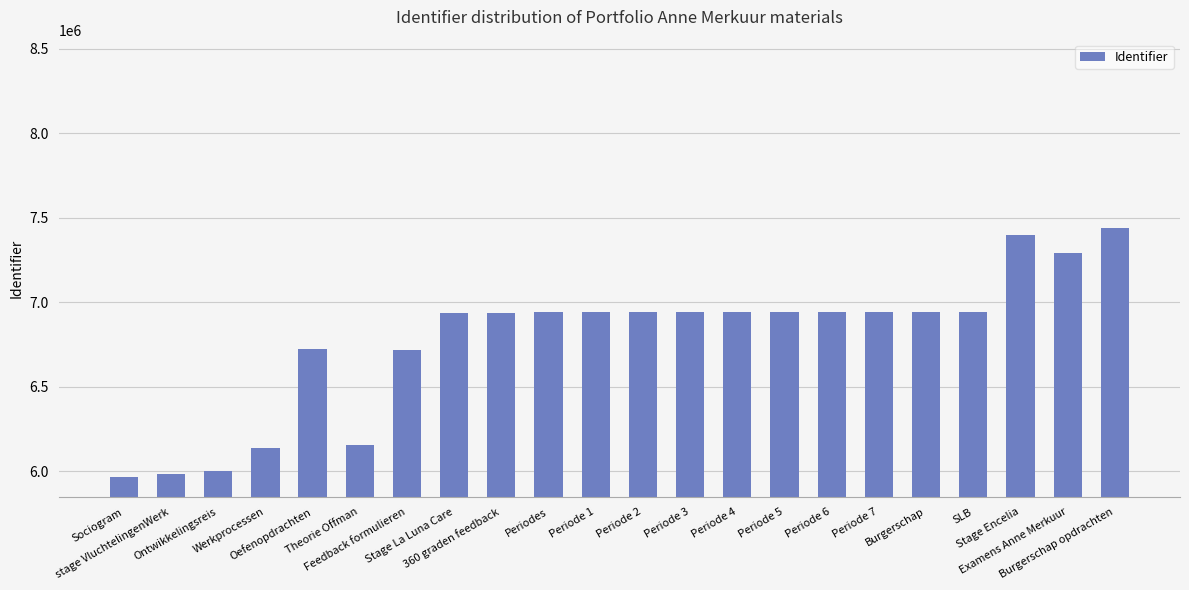

The chart shows a value of 5981987 at stage VluchtelingenWerk. True or false?

True